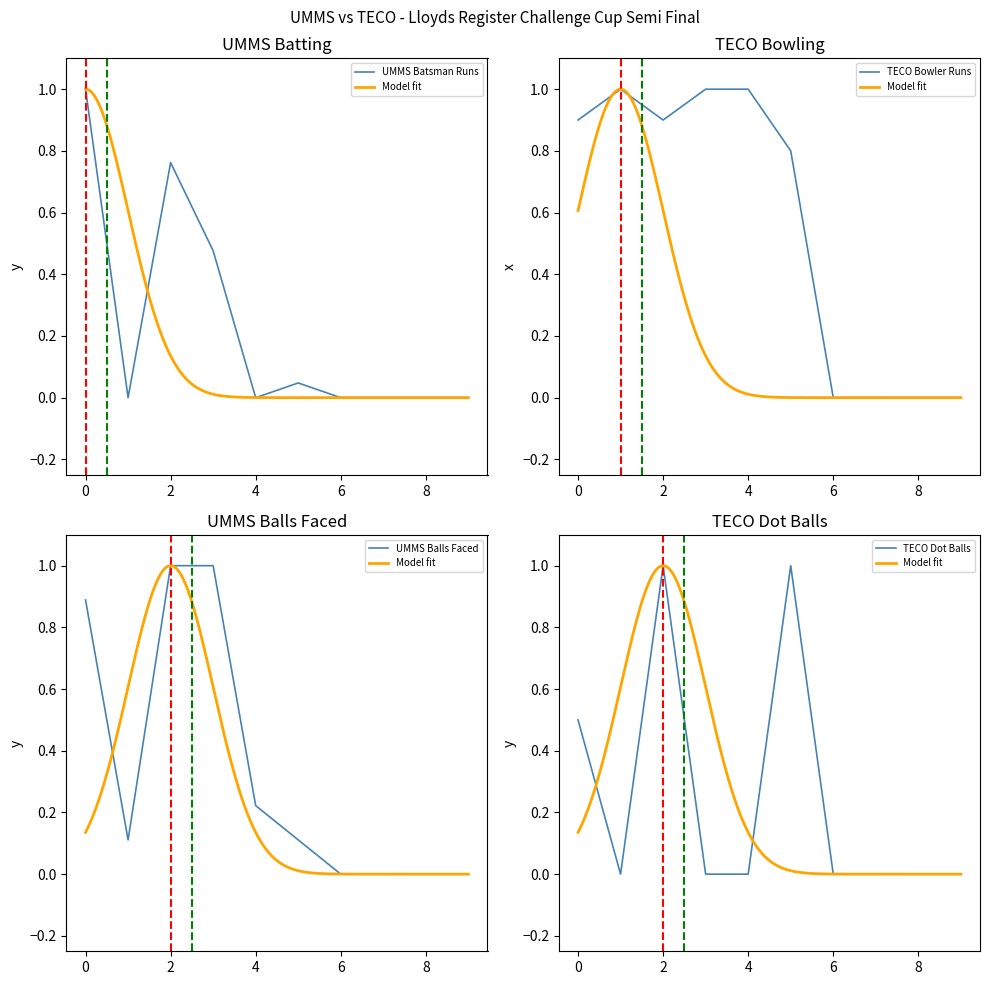

The value of TECO Bowler Runs at 2 is 0.9. True or false?

True